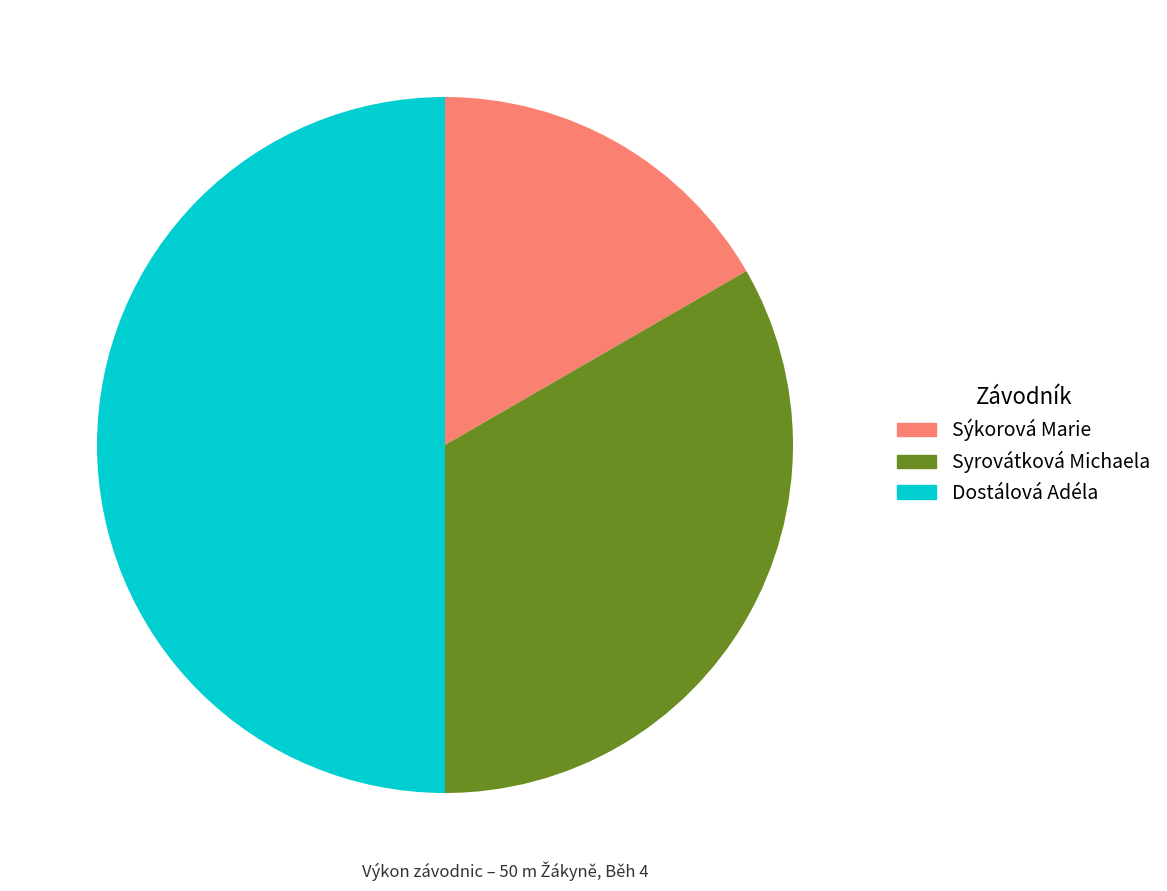

How many segments does this pie chart have?

3